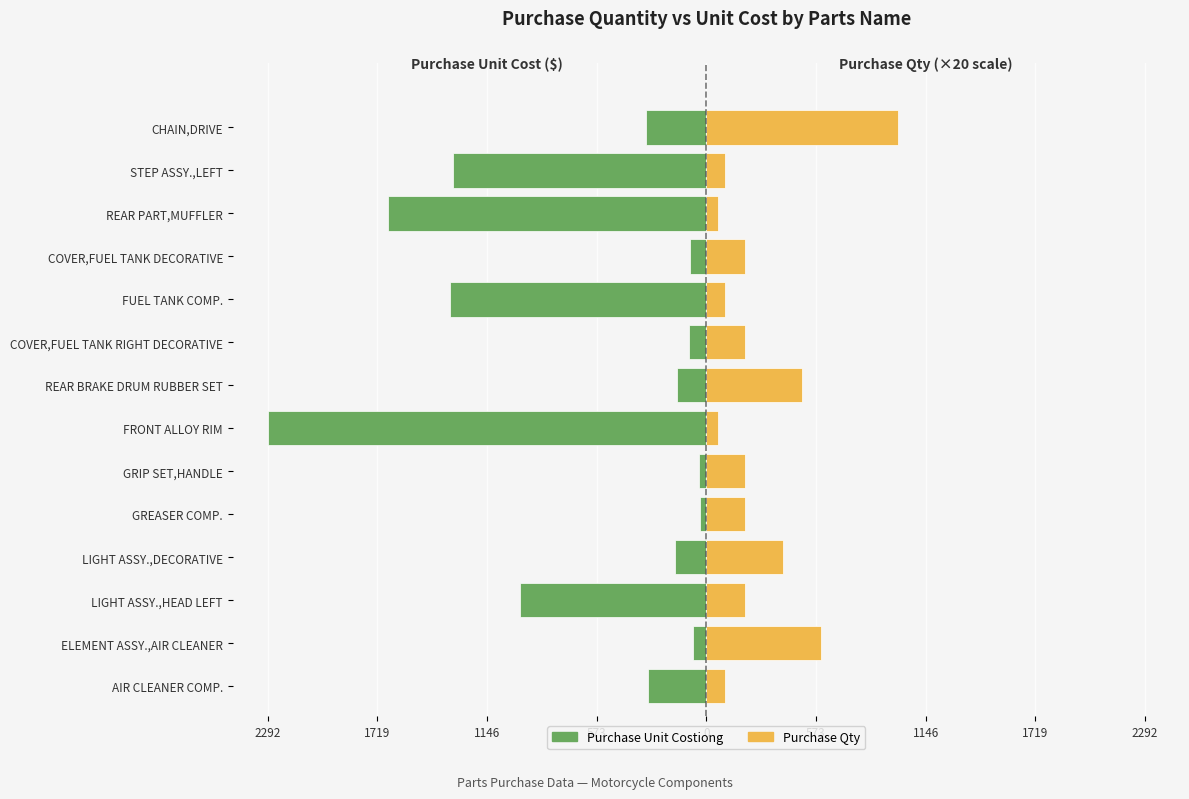

How many series are shown in this chart?

2